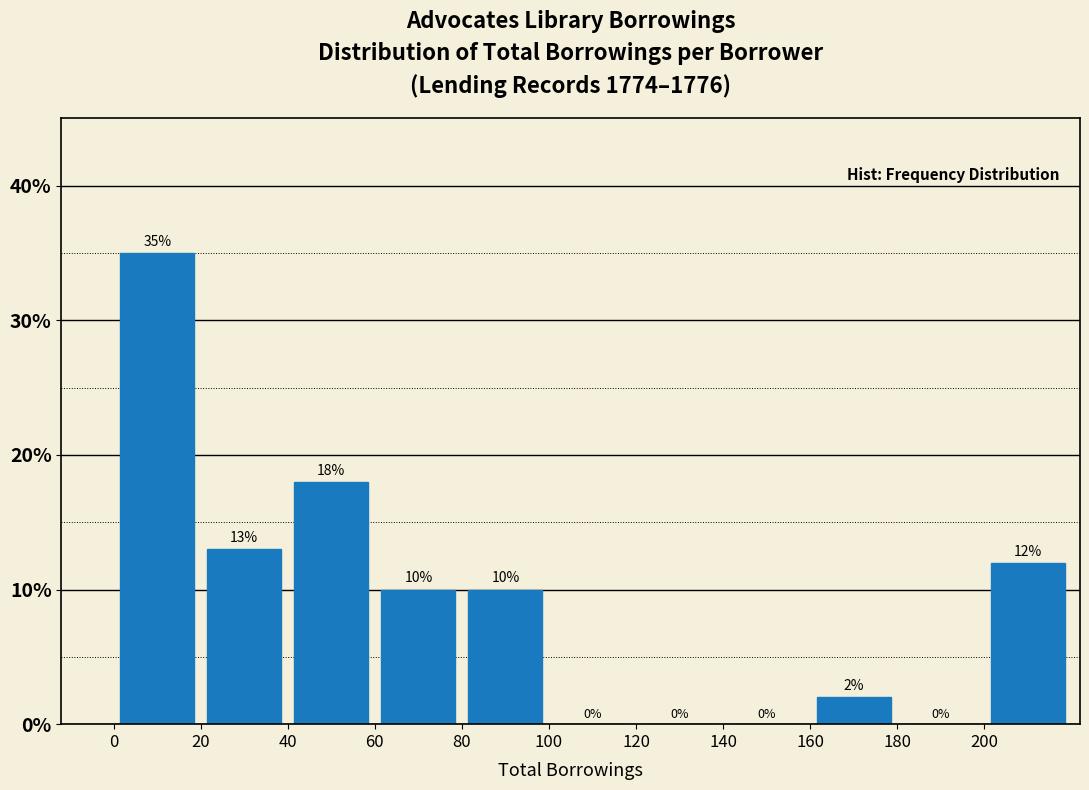

How tall is the bar that spans 40 to 60 on the x-axis?

18